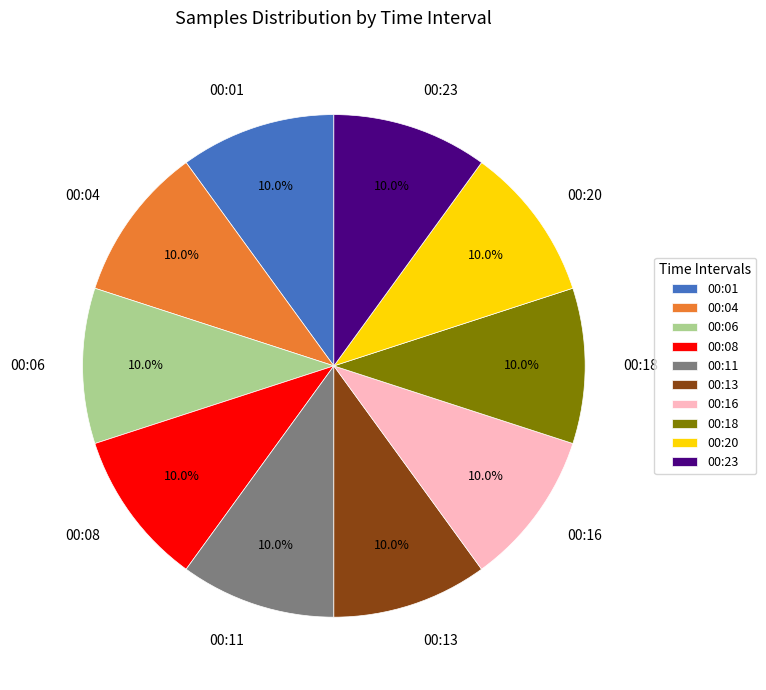

To the nearest percent, what is the combined percentage of 00:23 and 00:08?

20%